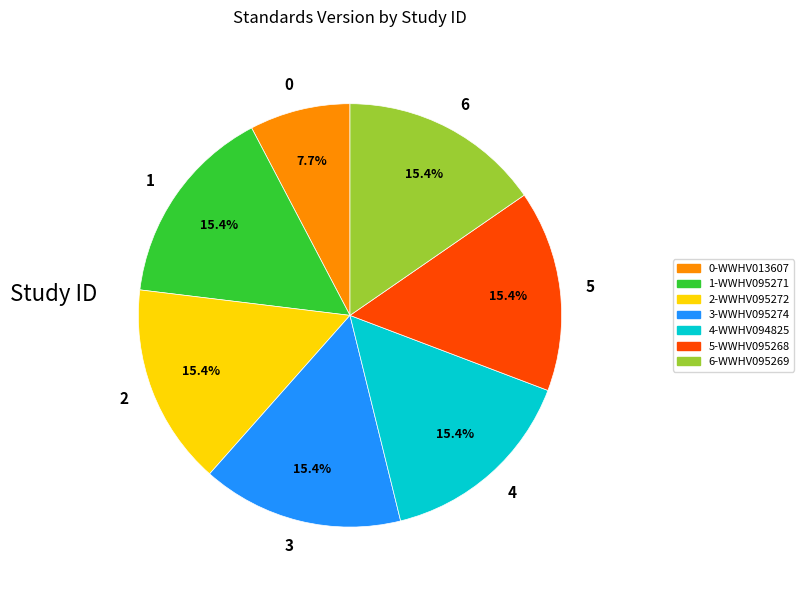

What is the smallest slice in the pie chart?

0